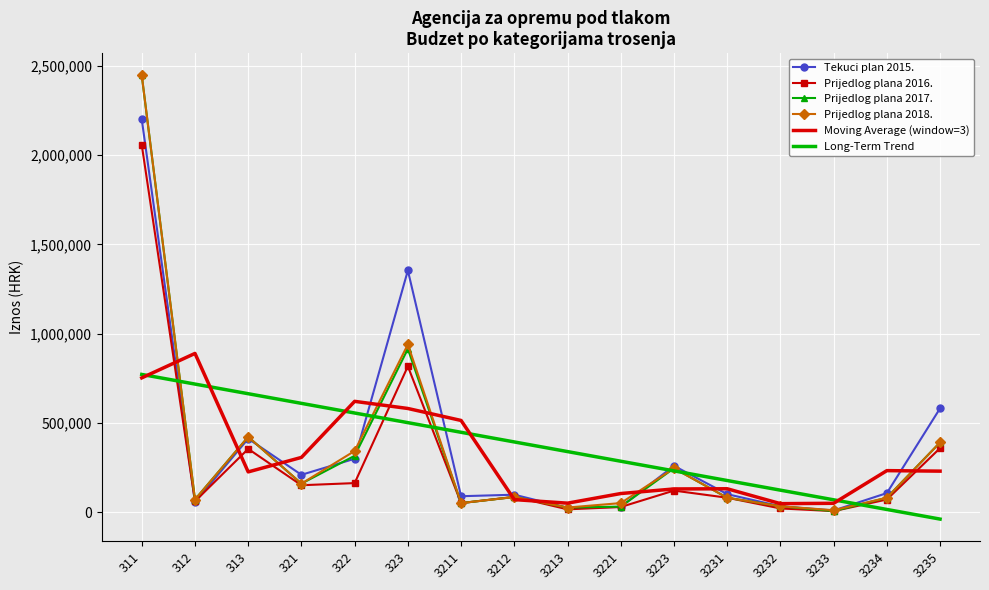

What is the sum of the Prijedlog plana 2017. values at 322 and 3233?

320000.0